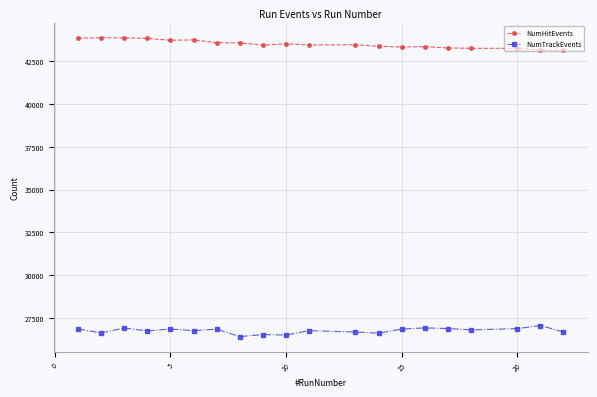

What is the difference between the maximum and minimum values in the NumHitEvents series?

717